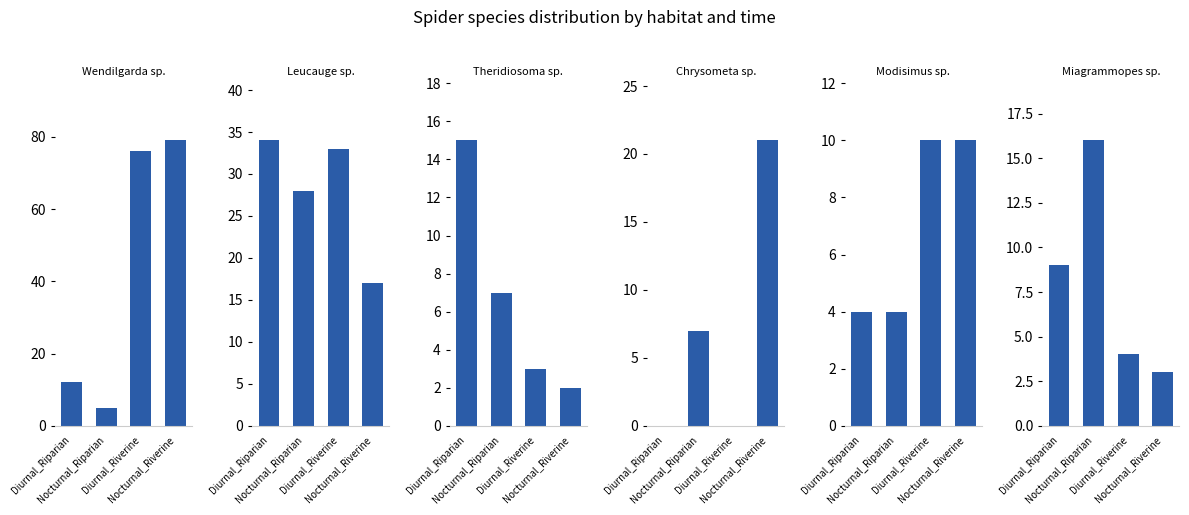

What is the minimum value for Modisimus sp.?

4